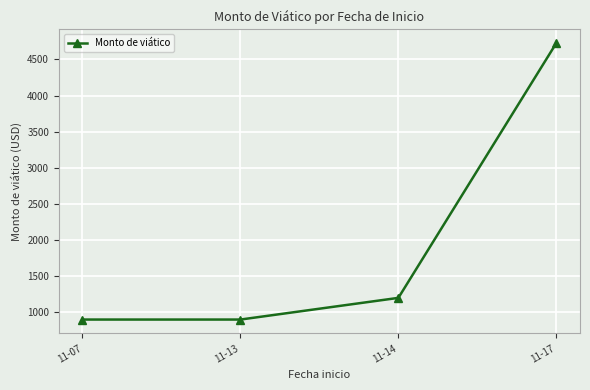

What is the value of the 4th point from the left?

4725